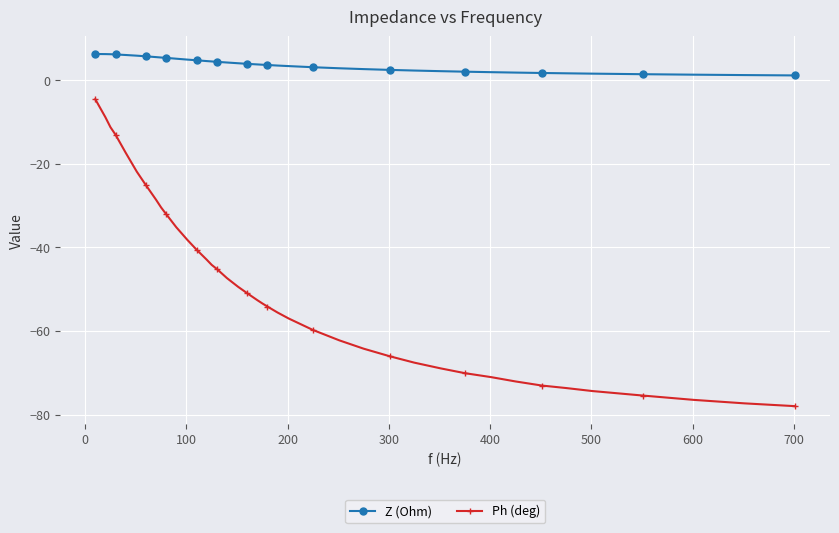

How many data points in Ph (deg) are less than -52?

21